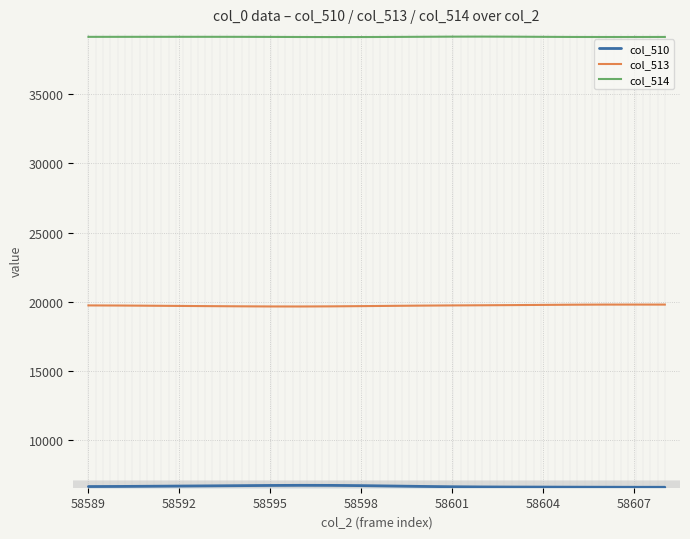

True or false: col_514 has a value of 13578 at 58604.

False